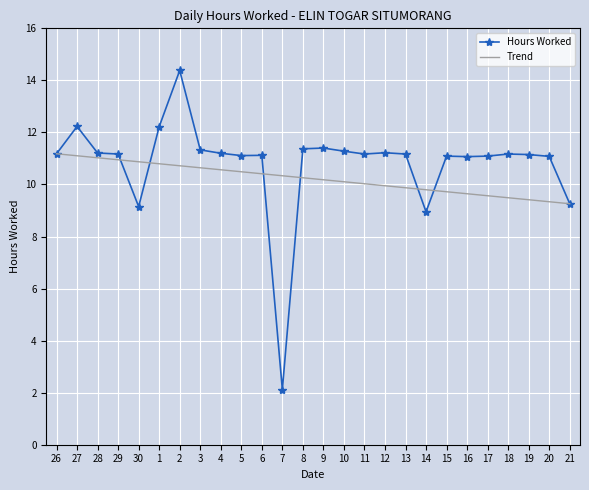

At which label does the data first exceed 11?

26